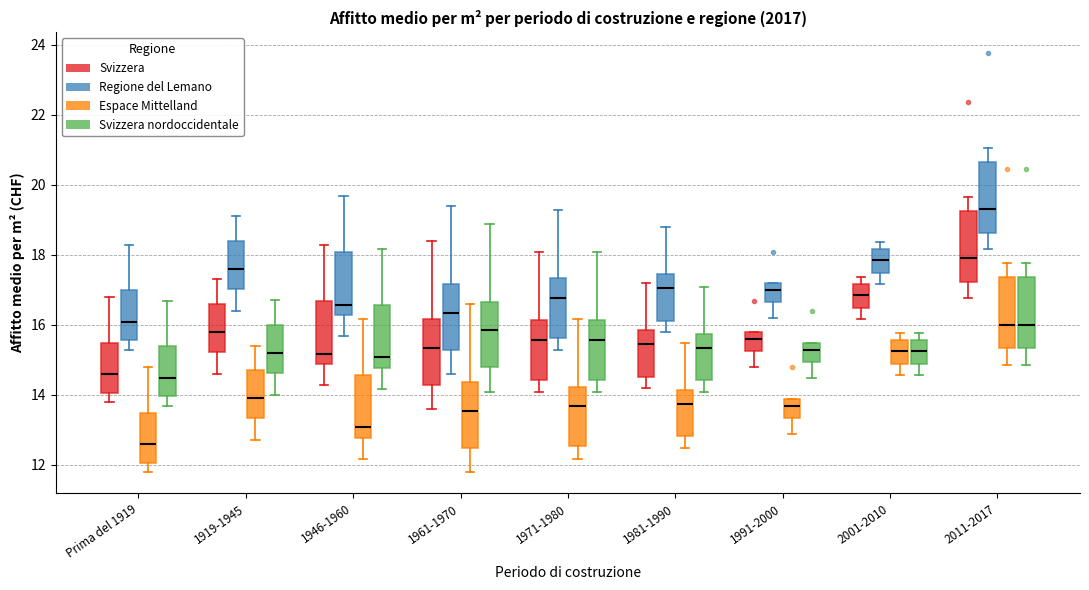

Reading left to right, read every box against the y-axis: the position of its median line, the range the box covers, and the ends of its whiskers. The values are not printed on the chart, so give them approximately, as read against the axis.

Prima del 1919 (Svizzera): median 14.6, box 14.0 to 15.4, whiskers 13.8 to 16.8
Prima del 1919 (Regione del Lemano): median 16.0, box 15.6 to 17.0, whiskers 15.2 to 18.2
Prima del 1919 (Espace Mittelland): median 12.6, box 12.0 to 13.4, whiskers 11.8 to 14.8
Prima del 1919 (Svizzera nordoccidentale): median 14.4, box 14.0 to 15.4, whiskers 13.6 to 16.6
1919-1945 (Svizzera): median 15.8, box 15.2 to 16.6, whiskers 14.6 to 17.4
1919-1945 (Regione del Lemano): median 17.6, box 17.0 to 18.4, whiskers 16.4 to 19.2
1919-1945 (Espace Mittelland): median 14.0, box 13.4 to 14.8, whiskers 12.8 to 15.4
1919-1945 (Svizzera nordoccidentale): median 15.2, box 14.6 to 16.0, whiskers 14.0 to 16.8
1946-1960 (Svizzera): median 15.2, box 14.8 to 16.6, whiskers 14.2 to 18.2
1946-1960 (Regione del Lemano): median 16.6, box 16.2 to 18.0, whiskers 15.6 to 19.6
1946-1960 (Espace Mittelland): median 13.0, box 12.8 to 14.6, whiskers 12.2 to 16.2
1946-1960 (Svizzera nordoccidentale): median 15.0, box 14.8 to 16.6, whiskers 14.2 to 18.2
1961-1970 (Svizzera): median 15.4, box 14.2 to 16.2, whiskers 13.6 to 18.4
1961-1970 (Regione del Lemano): median 16.4, box 15.2 to 17.2, whiskers 14.6 to 19.4
1961-1970 (Espace Mittelland): median 13.6, box 12.4 to 14.4, whiskers 11.8 to 16.6
1961-1970 (Svizzera nordoccidentale): median 15.8, box 14.8 to 16.6, whiskers 14.0 to 18.8
1971-1980 (Svizzera): median 15.6, box 14.4 to 16.2, whiskers 14.0 to 18.0
1971-1980 (Regione del Lemano): median 16.8, box 15.6 to 17.4, whiskers 15.2 to 19.2
1971-1980 (Espace Mittelland): median 13.6, box 12.6 to 14.2, whiskers 12.2 to 16.2
1971-1980 (Svizzera nordoccidentale): median 15.6, box 14.4 to 16.2, whiskers 14.0 to 18.0
1981-1990 (Svizzera): median 15.4, box 14.6 to 15.8, whiskers 14.2 to 17.2
1981-1990 (Regione del Lemano): median 17.0, box 16.2 to 17.4, whiskers 15.8 to 18.8
1981-1990 (Espace Mittelland): median 13.8, box 12.8 to 14.2, whiskers 12.4 to 15.4
1981-1990 (Svizzera nordoccidentale): median 15.4, box 14.4 to 15.8, whiskers 14.0 to 17.0
1991-2000 (Svizzera): median 15.6, box 15.2 to 15.8, whiskers 14.8 to 15.8
1991-2000 (Regione del Lemano): median 17.0, box 16.6 to 17.2, whiskers 16.2 to 17.2
1991-2000 (Espace Mittelland): median 13.6, box 13.4 to 13.8, whiskers 12.8 to 13.8
1991-2000 (Svizzera nordoccidentale): median 15.2, box 15.0 to 15.4, whiskers 14.4 to 15.4
2001-2010 (Svizzera): median 16.8, box 16.4 to 17.2, whiskers 16.2 to 17.4
2001-2010 (Regione del Lemano): median 17.8, box 17.4 to 18.2, whiskers 17.2 to 18.4
2001-2010 (Espace Mittelland): median 15.2, box 14.8 to 15.6, whiskers 14.6 to 15.8
2001-2010 (Svizzera nordoccidentale): median 15.2, box 14.8 to 15.6, whiskers 14.6 to 15.8
2011-2017 (Svizzera): median 18.0, box 17.2 to 19.2, whiskers 16.8 to 19.6
2011-2017 (Regione del Lemano): median 19.4, box 18.6 to 20.6, whiskers 18.2 to 21.0
2011-2017 (Espace Mittelland): median 16.0, box 15.4 to 17.4, whiskers 14.8 to 17.8
2011-2017 (Svizzera nordoccidentale): median 16.0, box 15.4 to 17.4, whiskers 14.8 to 17.8